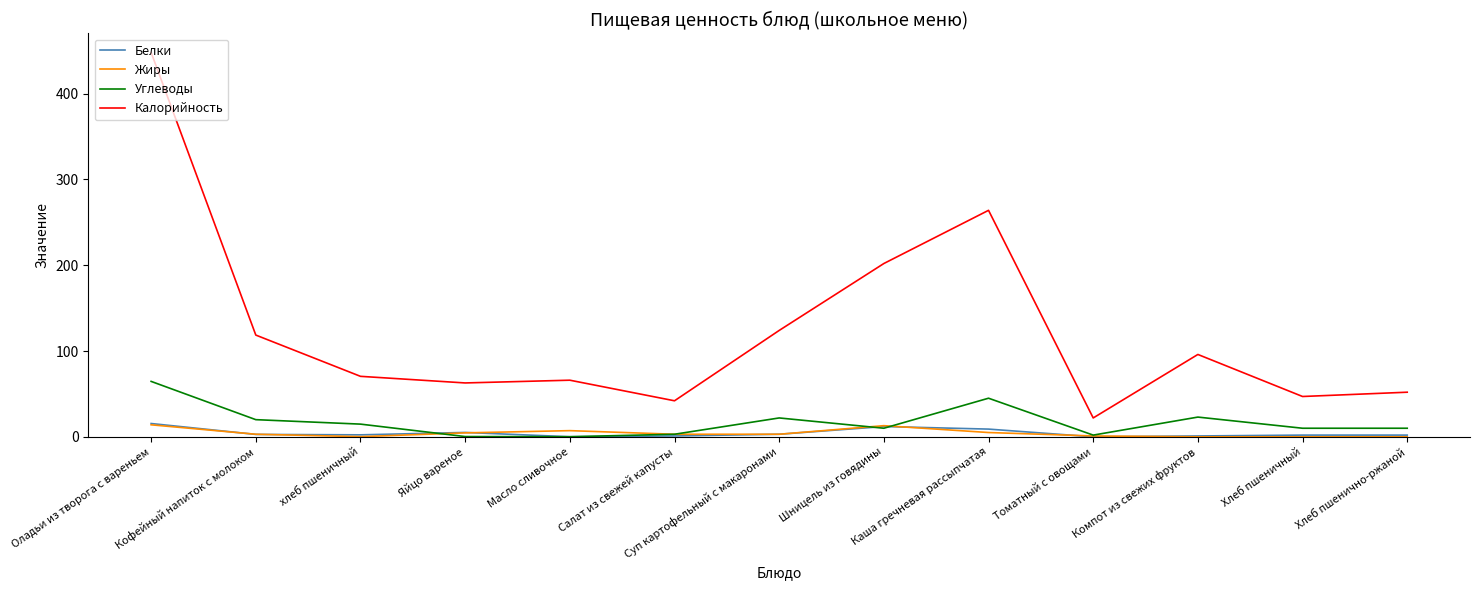

Is this an area chart (filled region under the line)?

No